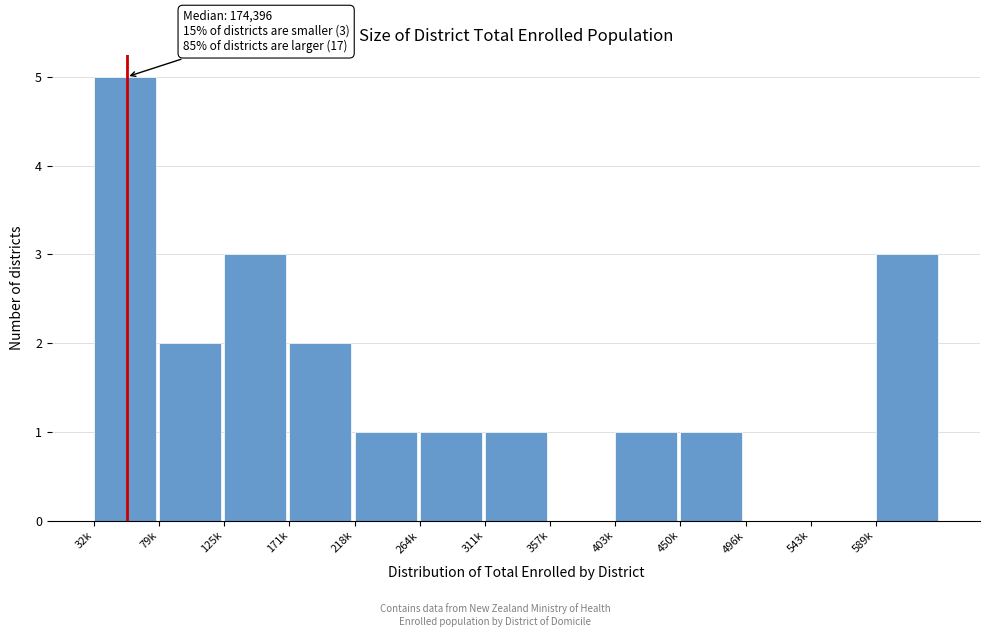

Reading right to left, what are all the values shown in this chart?

589k=3	543k=0	496k=0	450k=1	403k=1	357k=0	311k=1	264k=1	218k=1	171k=2	125k=3	79k=2	32k=5